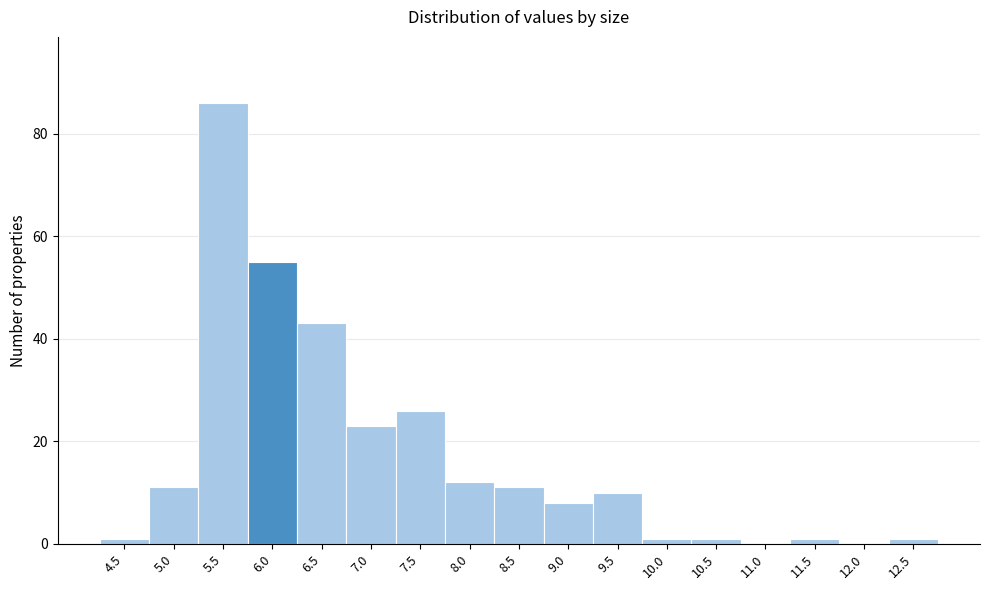

Reading left to right, extract all data points from this chart.

4.5=1	5.0=11	5.5=86	6.0=55	6.5=43	7.0=23	7.5=26	8.0=12	8.5=11	9.0=8	9.5=10	10.0=1	10.5=1	11.0=0	11.5=1	12.0=0	12.5=1